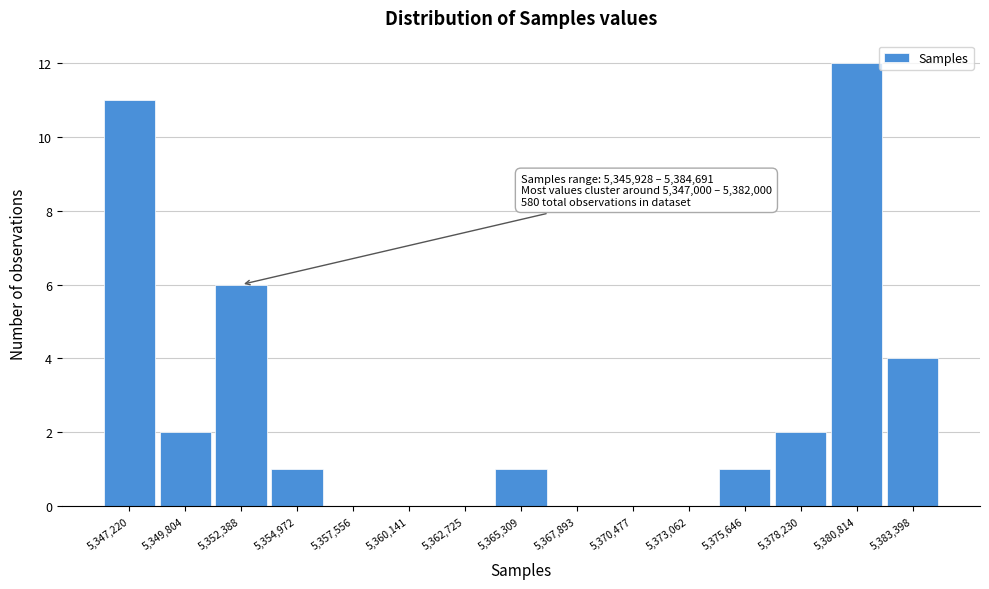

Which range on the x-axis has the tallest bar?

5379500 to 5382000